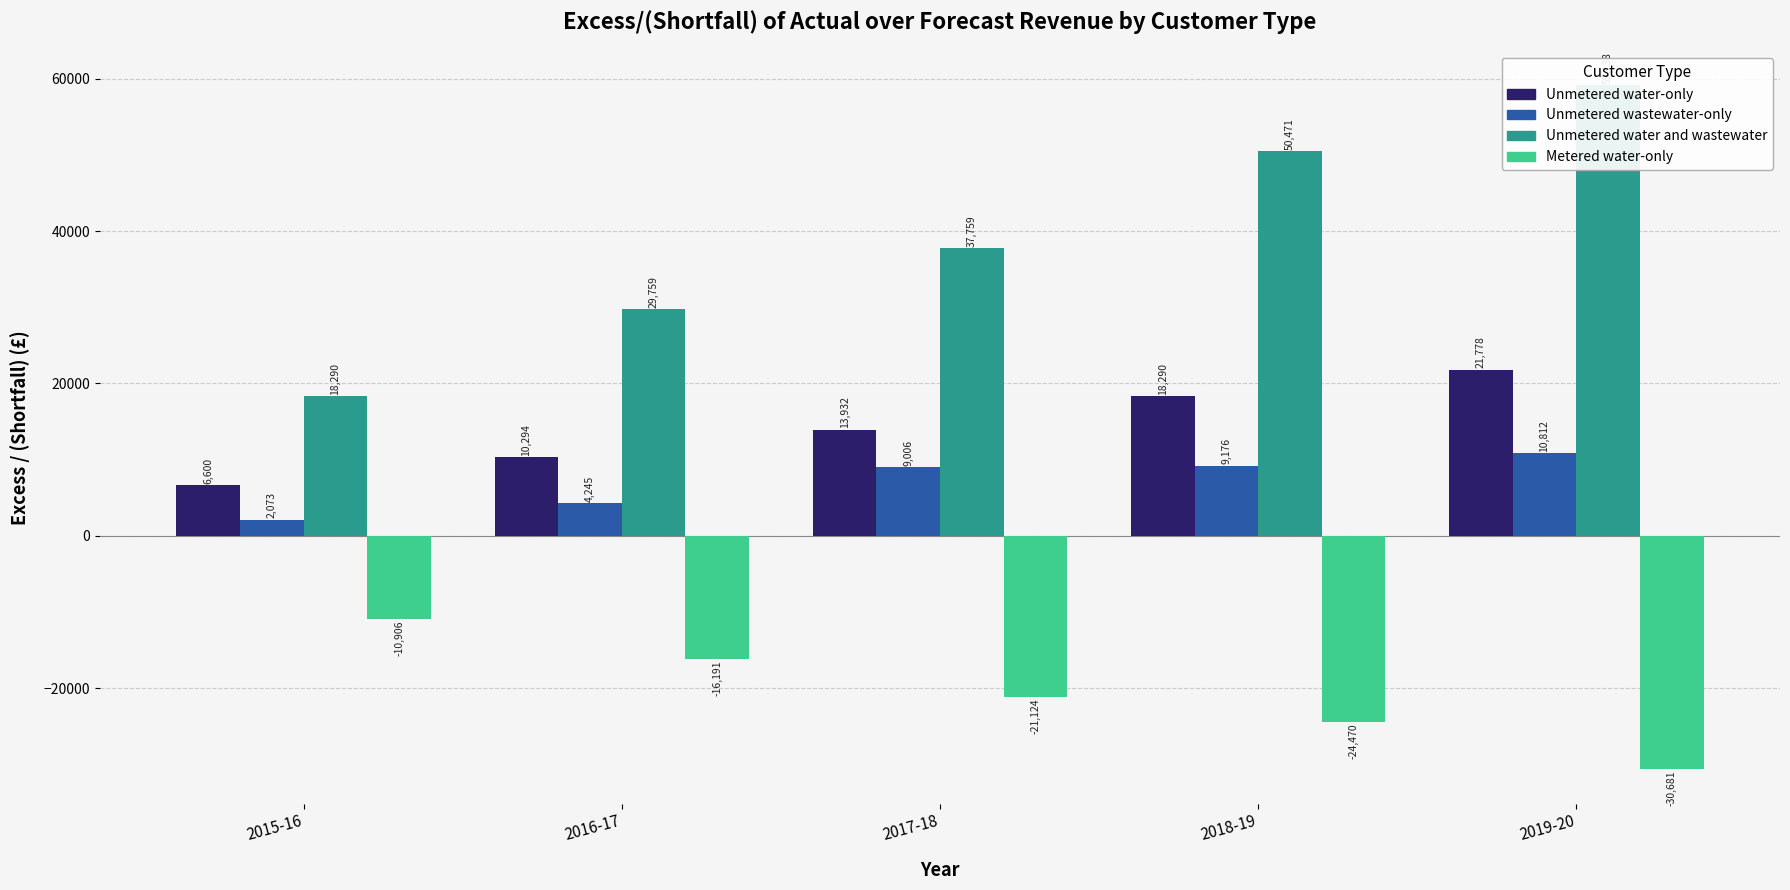

Where does the Unmetered water-only series first go above 13932?

2018-19